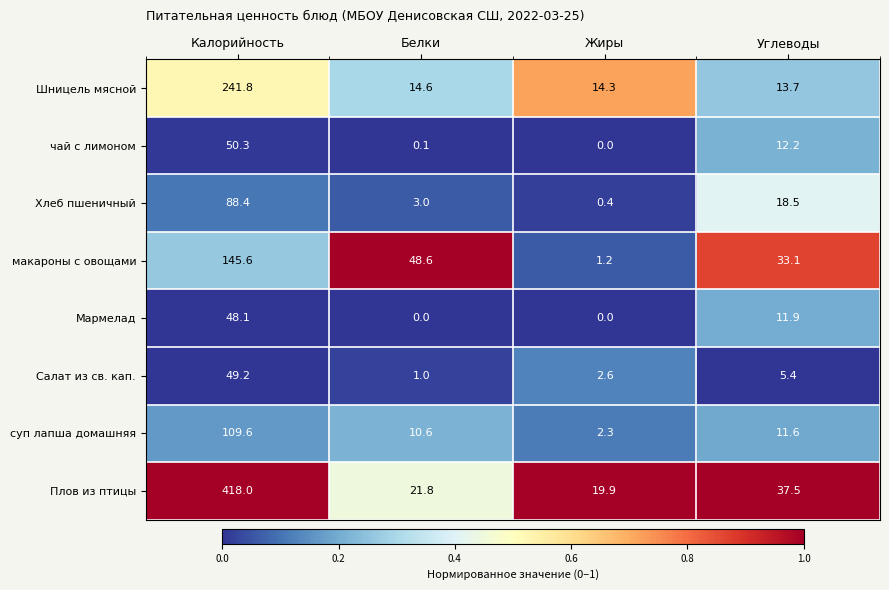

Rank the series at Белки from lowest to highest value.

Мармелад, чай с лимоном, Салат из св. кап., Хлеб пшеничный, суп лапша домашняя, Шницель мясной, Плов из птицы, макароны с овощами